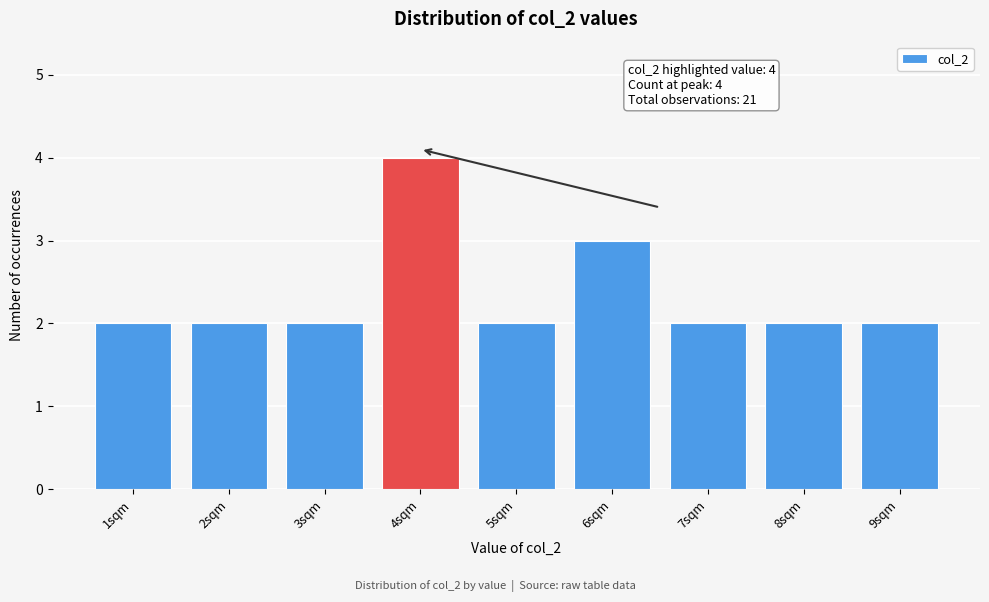

Reading left to right, what are all the values shown in this chart?

1sqm=2	2sqm=2	3sqm=2	4sqm=4	5sqm=2	6sqm=3	7sqm=2	8sqm=2	9sqm=2